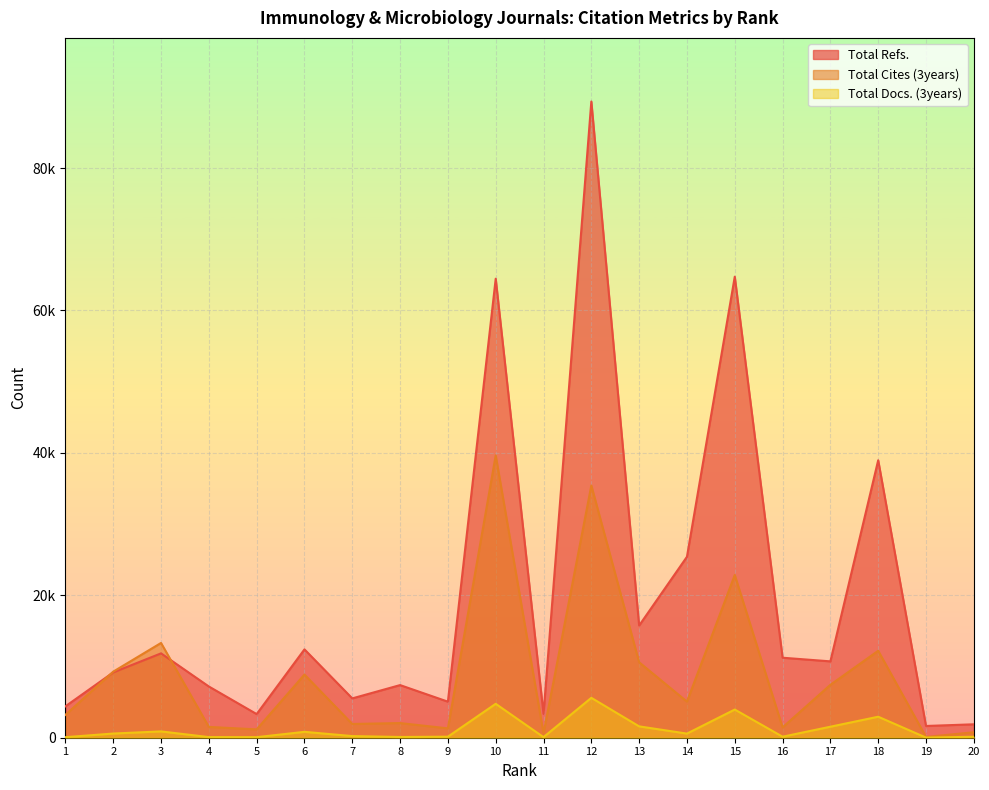

Is the value of Total Docs. (3years) at 20 greater than the value of Total Refs. at 15?

No